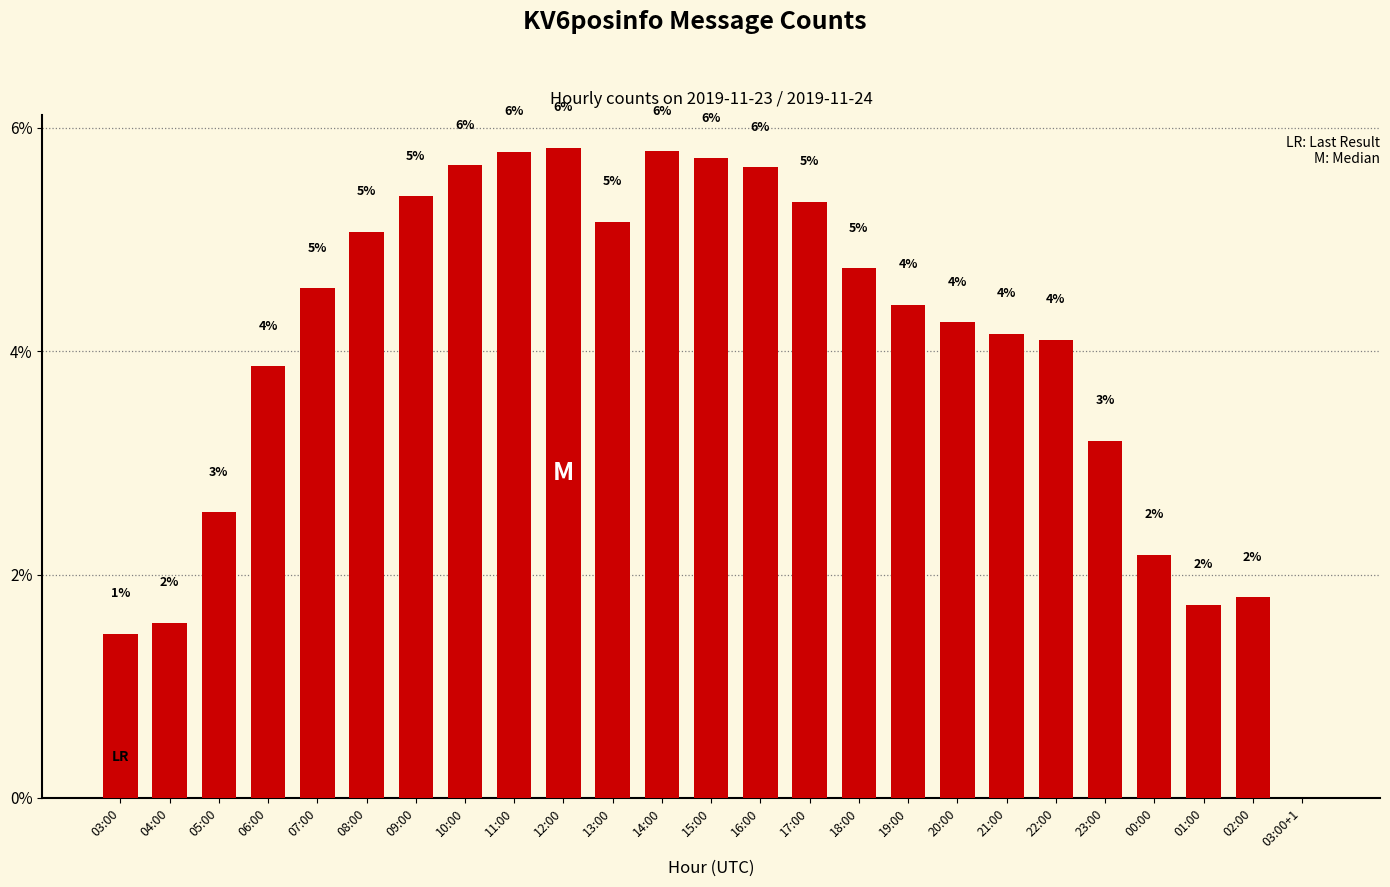

Rank the categories by value from highest to lowest.

12:00, 14:00, 11:00, 15:00, 10:00, 16:00, 09:00, 17:00, 13:00, 08:00, 18:00, 07:00, 19:00, 20:00, 21:00, 22:00, 06:00, 23:00, 05:00, 00:00, 02:00, 01:00, 04:00, 03:00, 03:00+1